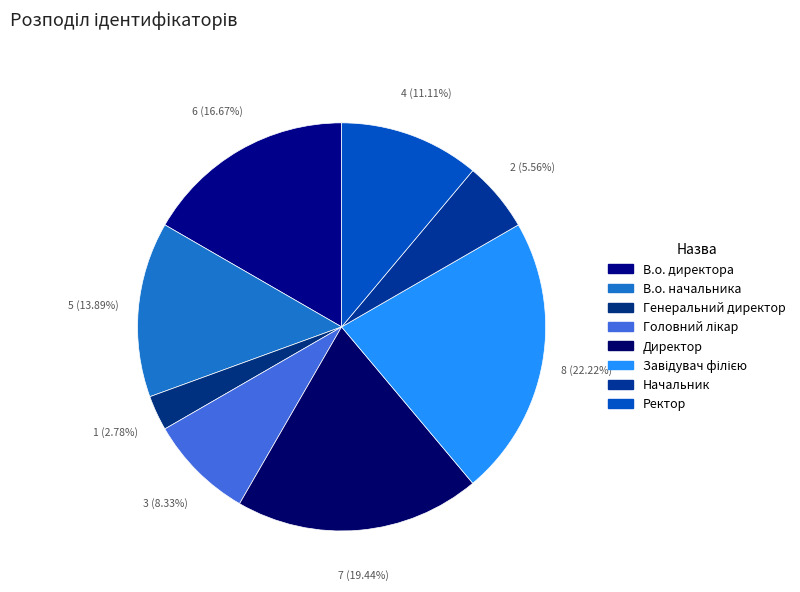

How many segments does this pie chart have?

8